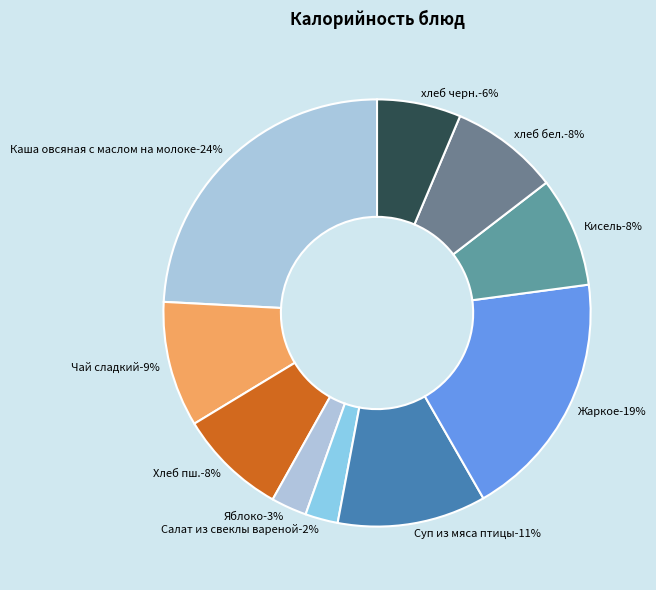

Count the number of slices in the pie.

10